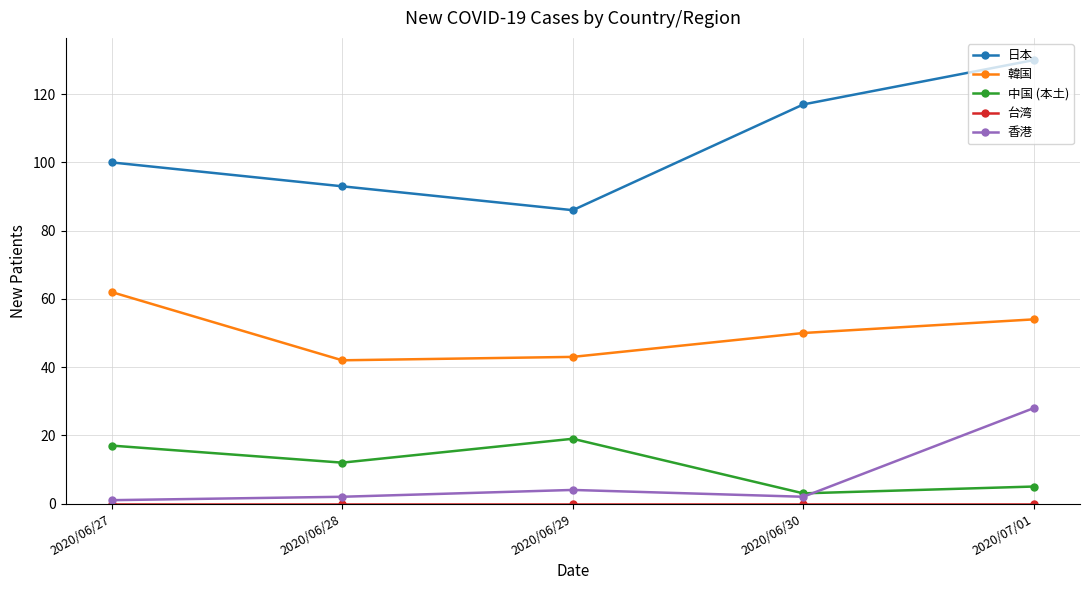

What is the label of the 2nd point from the right?

2020/06/30